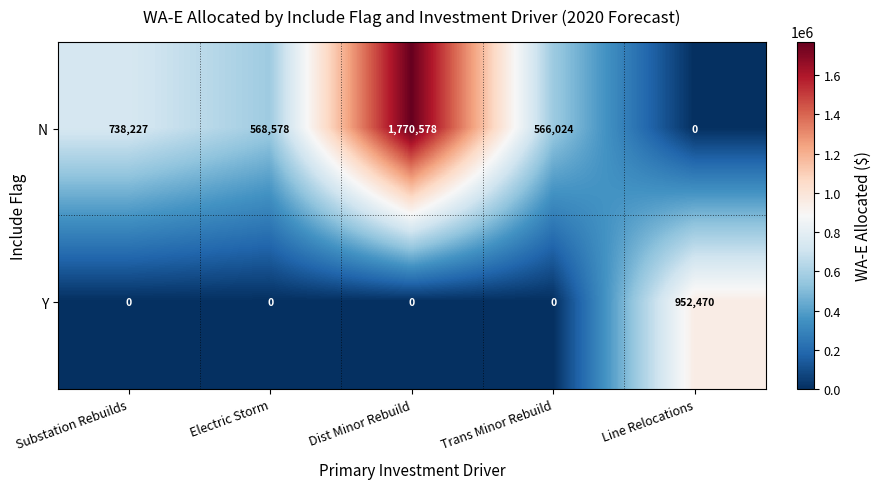

Which category has the highest value in the N series?

Dist Minor Rebuild